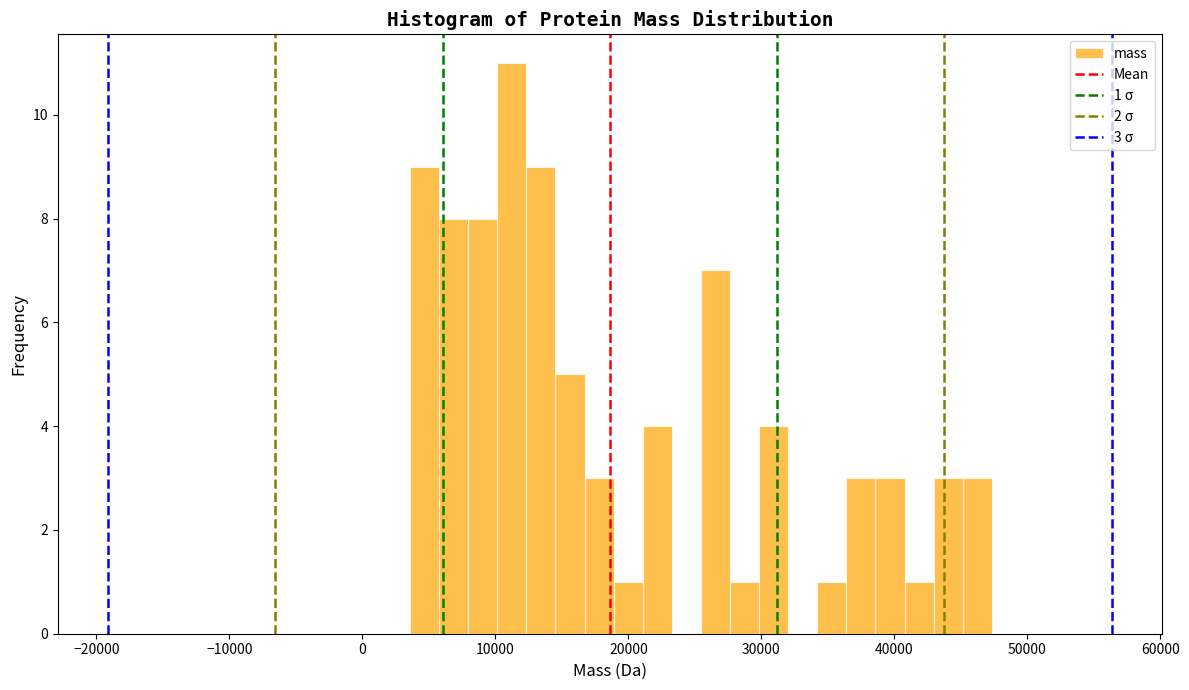

Read against the x-axis, roughly where is the centre of the tallest bar?

11000